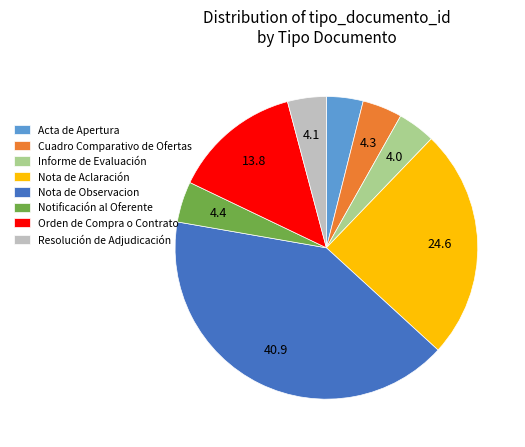

Which category has the biggest portion of the pie?

Nota de Observacion